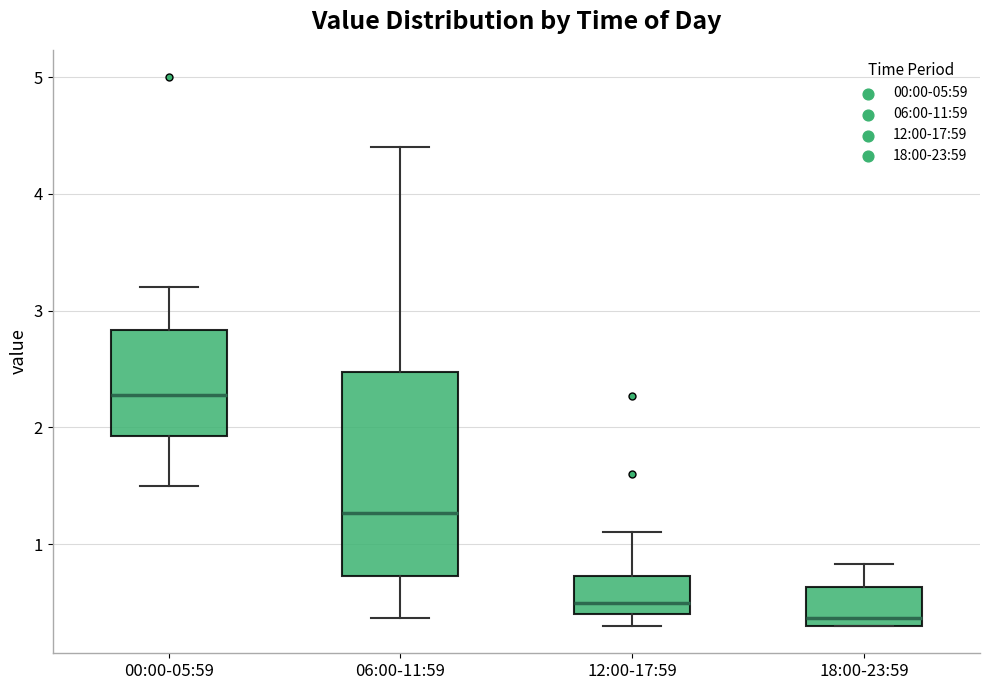

Reading left to right, read every box against the y-axis: the position of its median line, the range the box covers, and the ends of its whiskers. The values are not printed on the chart, so give them approximately, as read against the axis.

00:00-05:59: median 2.3, box 1.9 to 2.8, whiskers 1.5 to 3.2
06:00-11:59: median 1.3, box 0.7 to 2.5, whiskers 0.4 to 4.4
12:00-17:59: median 0.5, box 0.4 to 0.7, whiskers 0.3 to 1.1
18:00-23:59: median 0.4, box 0.3 to 0.6, whiskers 0.3 to 0.8